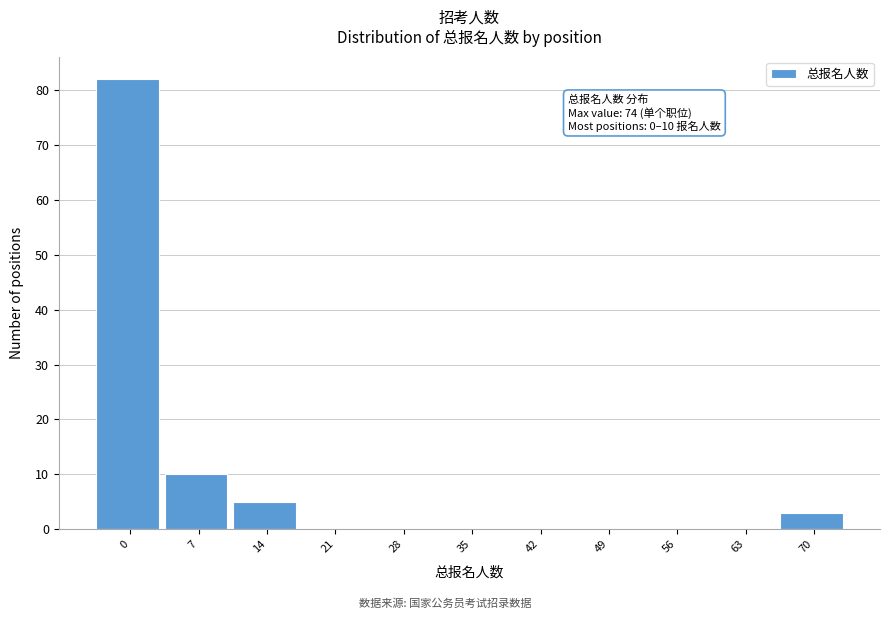

Reading left to right, list all the values displayed in this chart.

0=82	7=10	14=5	21=0	28=0	35=0	42=0	49=0	56=0	63=0	70=3